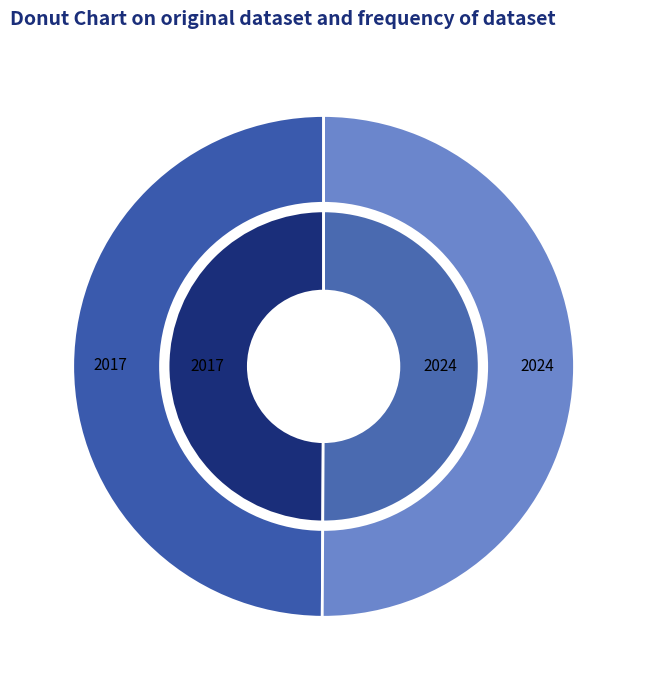

Do H2020 ROBUST Project and HELIXCONTROL Operational Group together represent more than half of the pie?

Yes